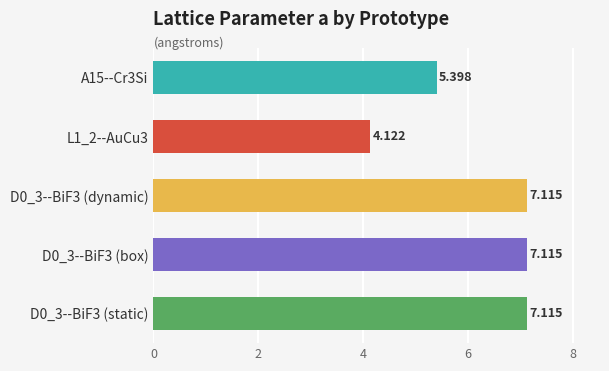

How many data points are less than 7?

2